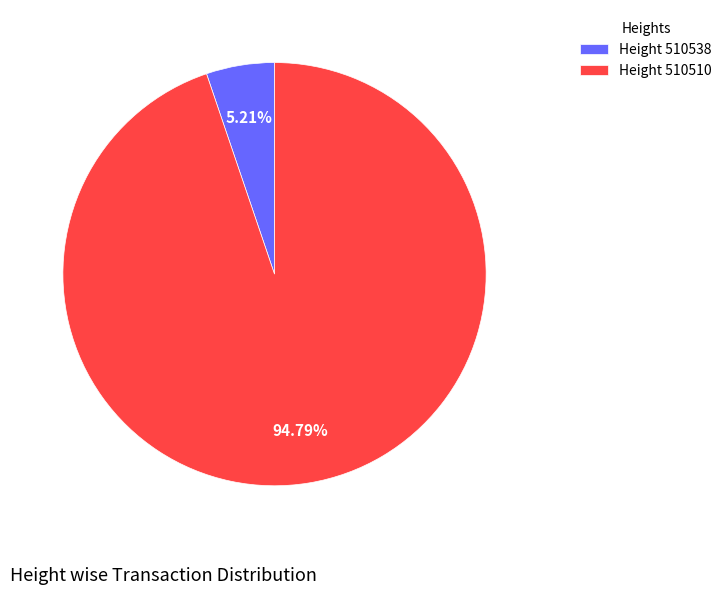

Which slice is the largest?

Height 510510